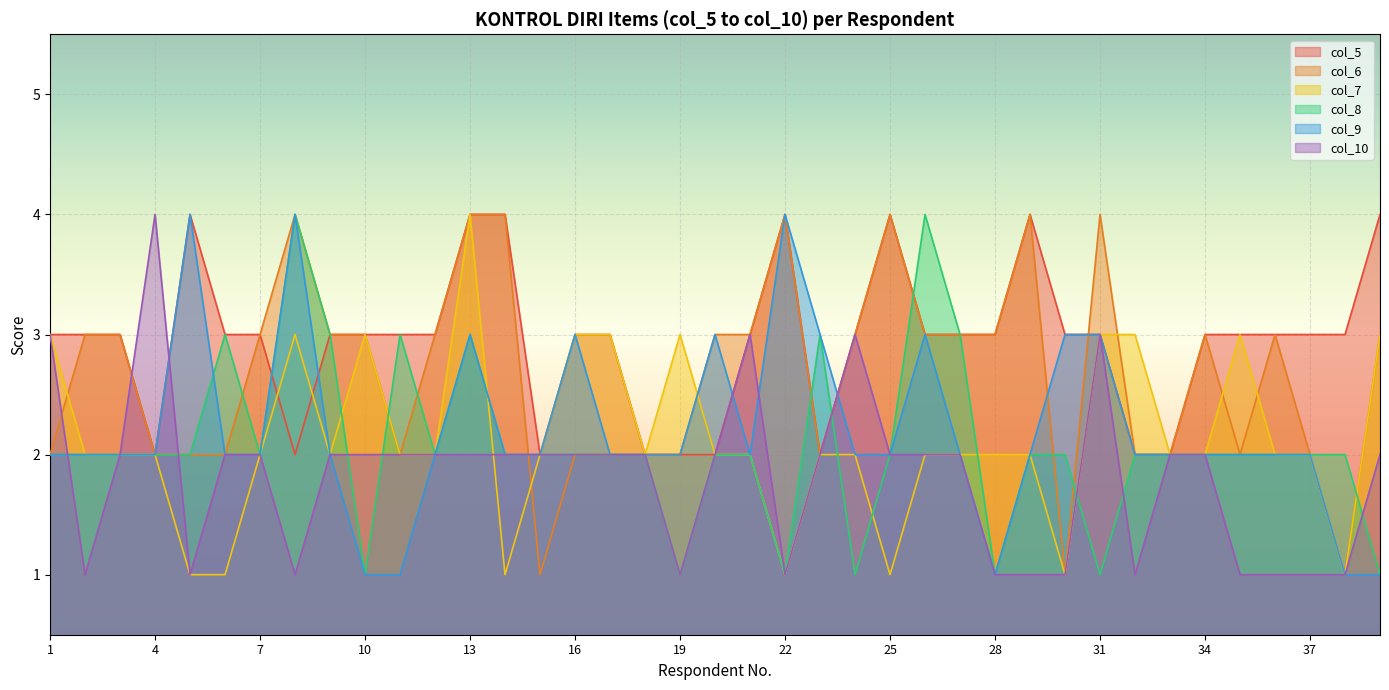

Is it true that col_10 equals 2 at 10?

True